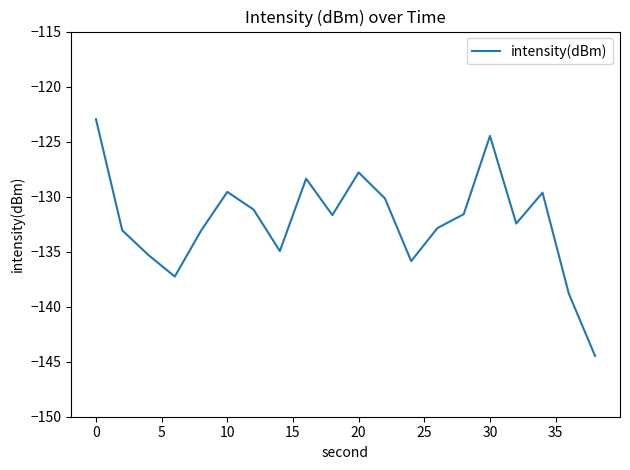

Does the chart have visible grid lines?

No